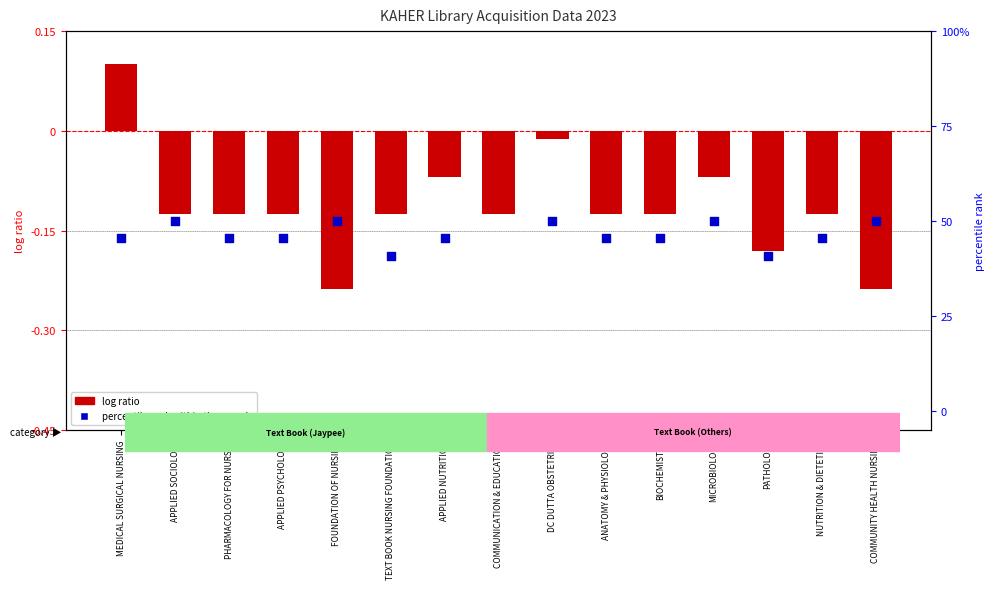

Which series reaches the minimum Y coordinate?

percentile rank within the sample